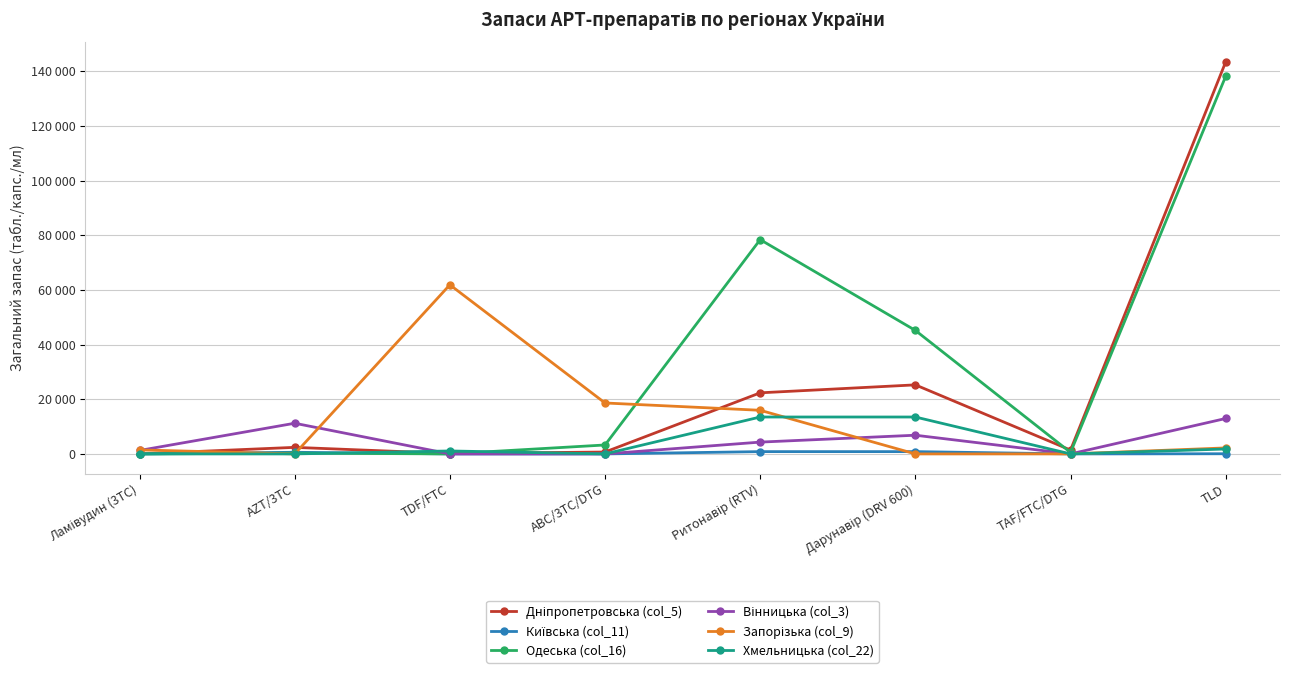

Is it true that Запорізька (col_9) equals 3124 at TLD?

False